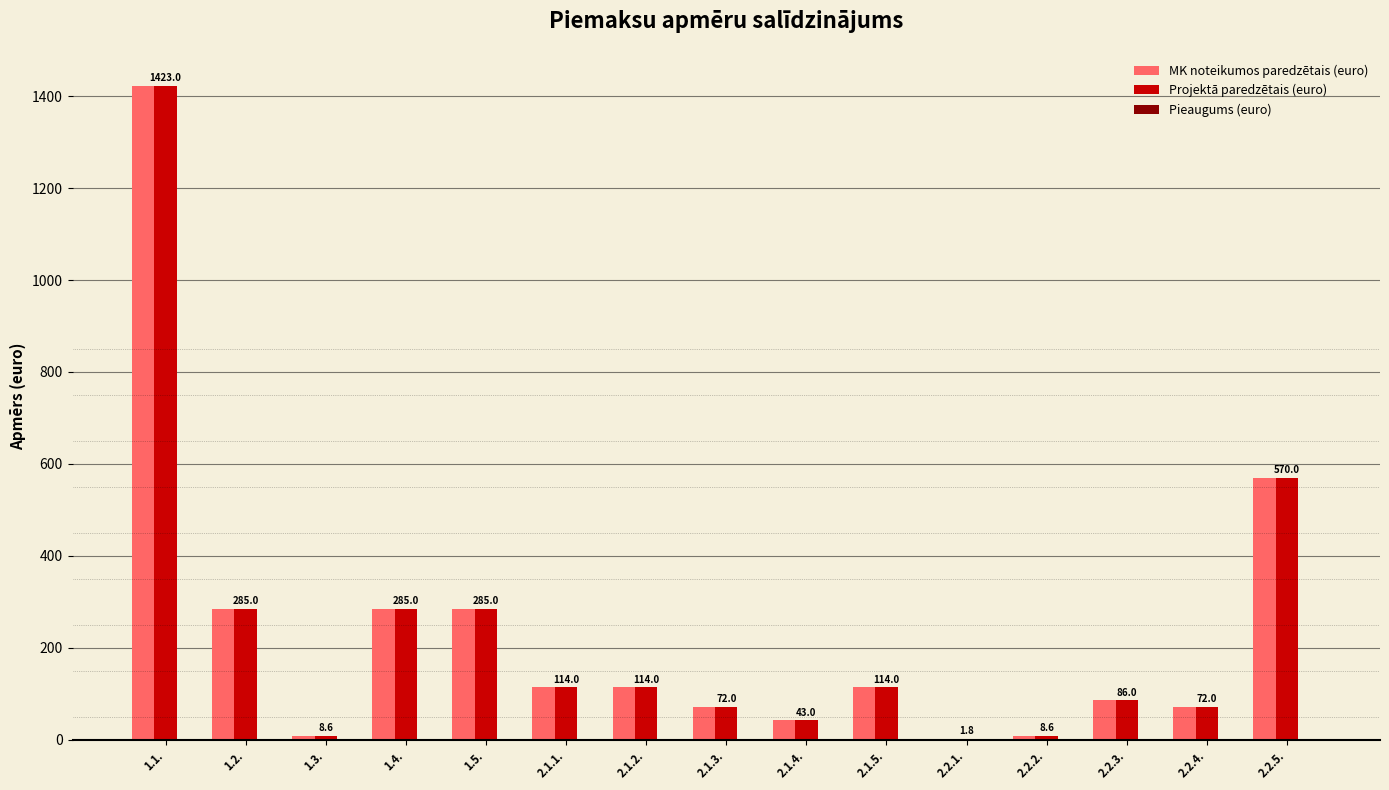

At which label is MK noteikumos paredzētais (euro) closest to 712?

2.2.5.